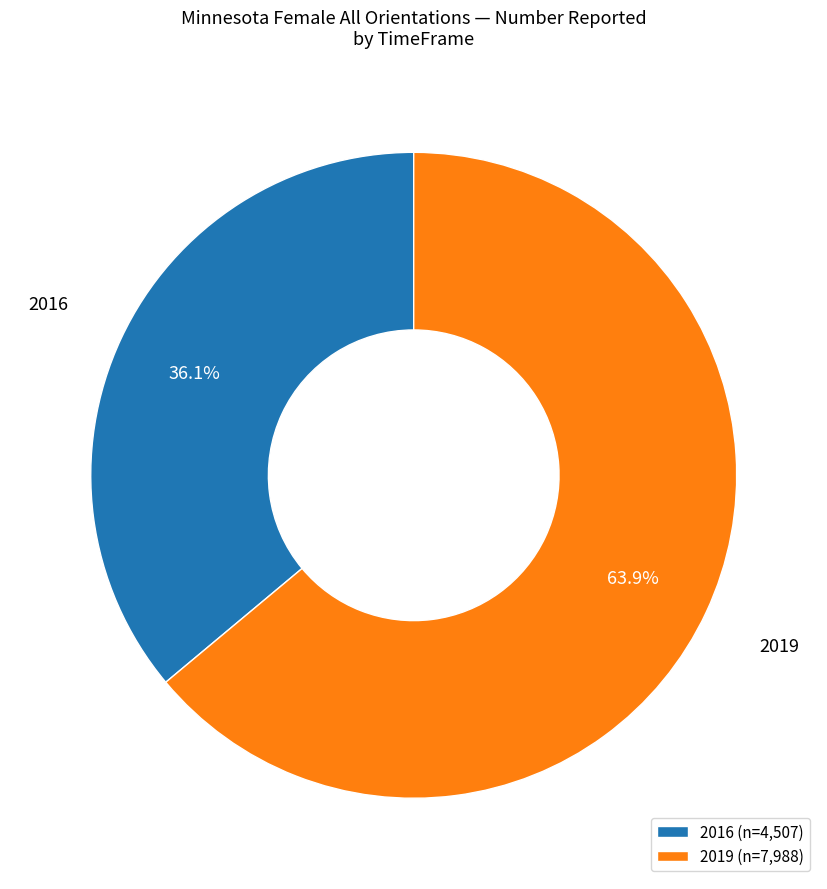

What is the smallest slice in the pie chart?

2016 (n=4,507)